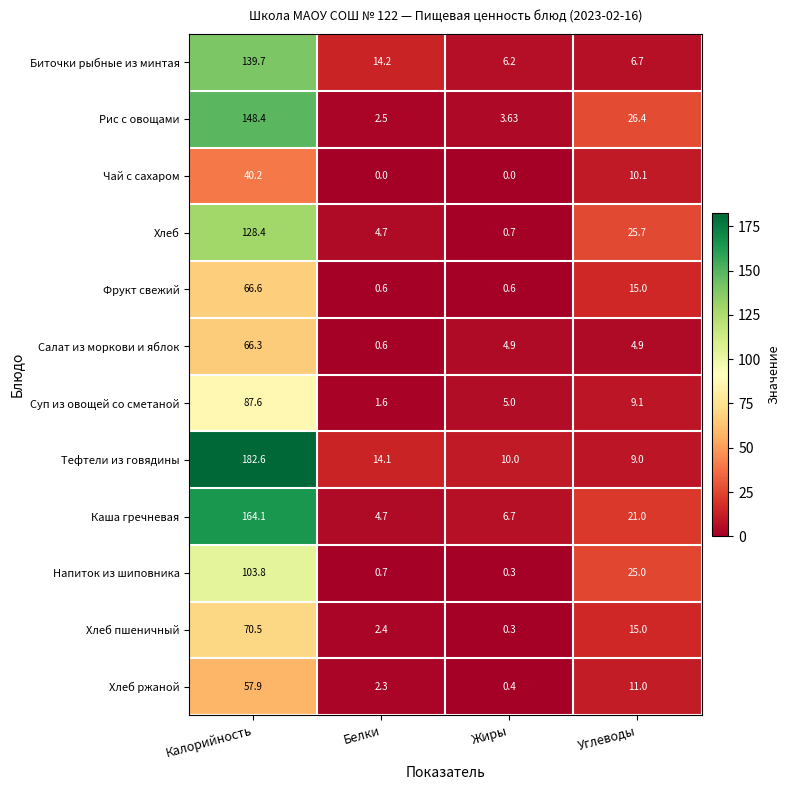

At which category is the sum across all series the highest?

Калорийность